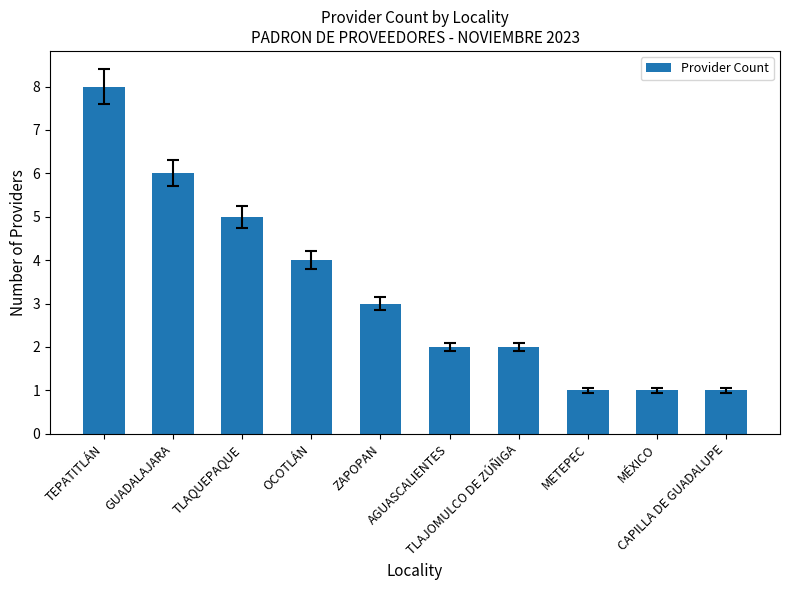

How many values are between 1 and 5?

8